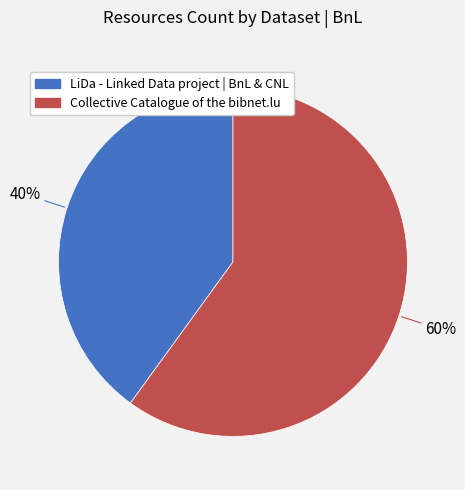

To the nearest percent, what is the difference between the LiDa - Linked Data project | BnL & CNL and Collective Catalogue of the bibnet.lu slice percentages?

20%